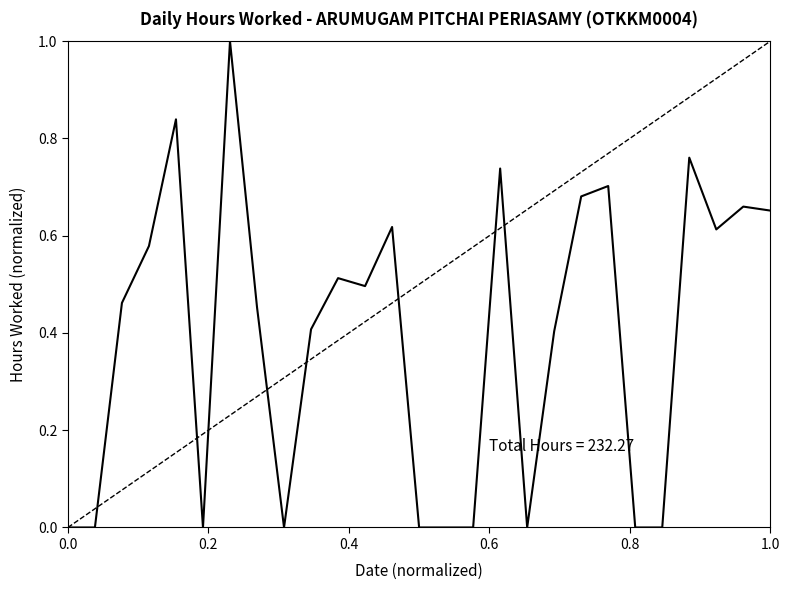

What is the difference between the maximum and minimum values?

1.0